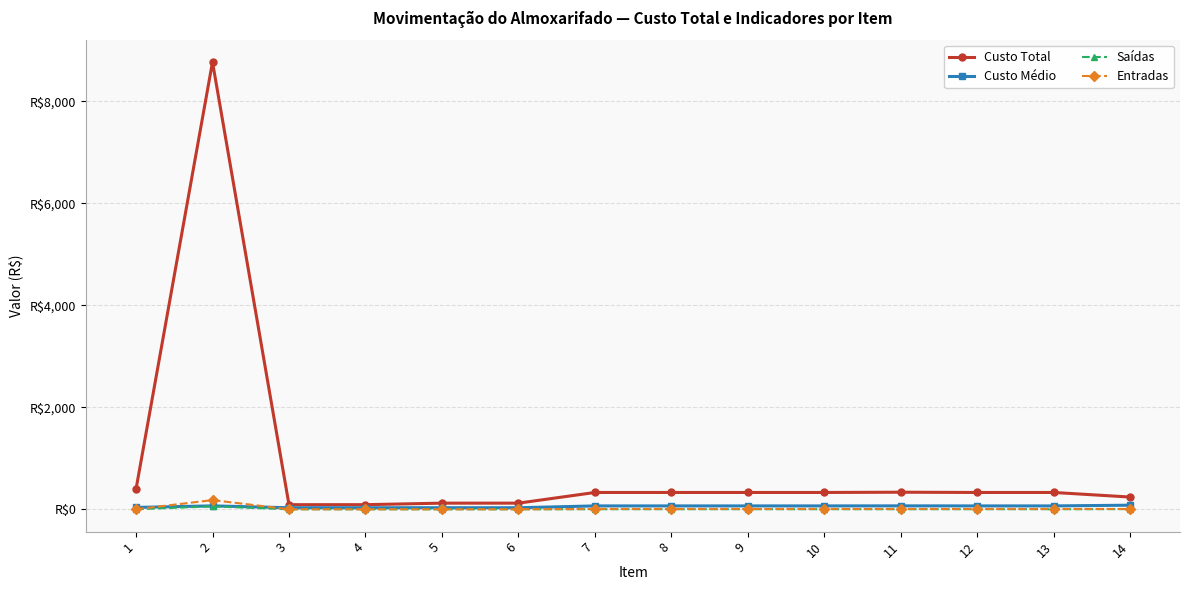

Which series has the widest spread of values?

Custo Total